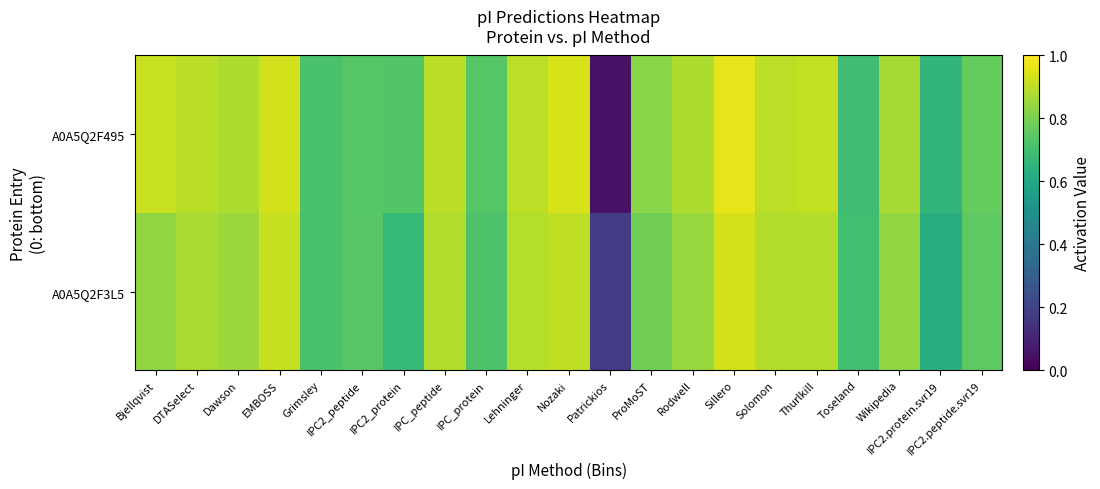

Which series changed the most between IPC_peptide and Nozaki?

A0A5Q2F495